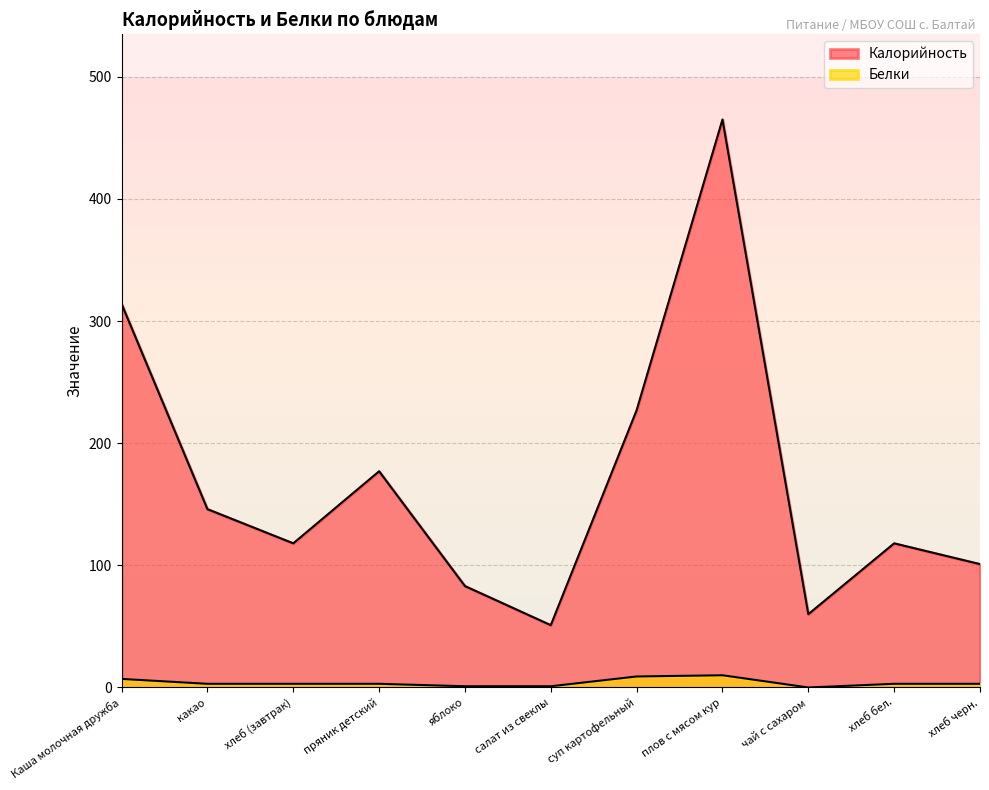

How many values in Белки are above zero?

10